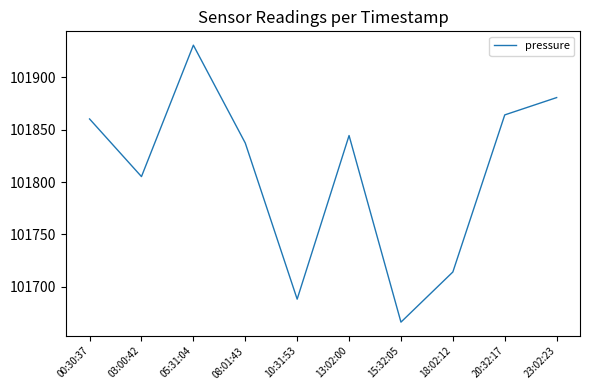

List the labels in order of value, largest first.

05:31:04, 23:02:23, 20:32:17, 00:30:37, 13:02:00, 08:01:43, 03:00:42, 18:02:12, 10:31:53, 15:32:05